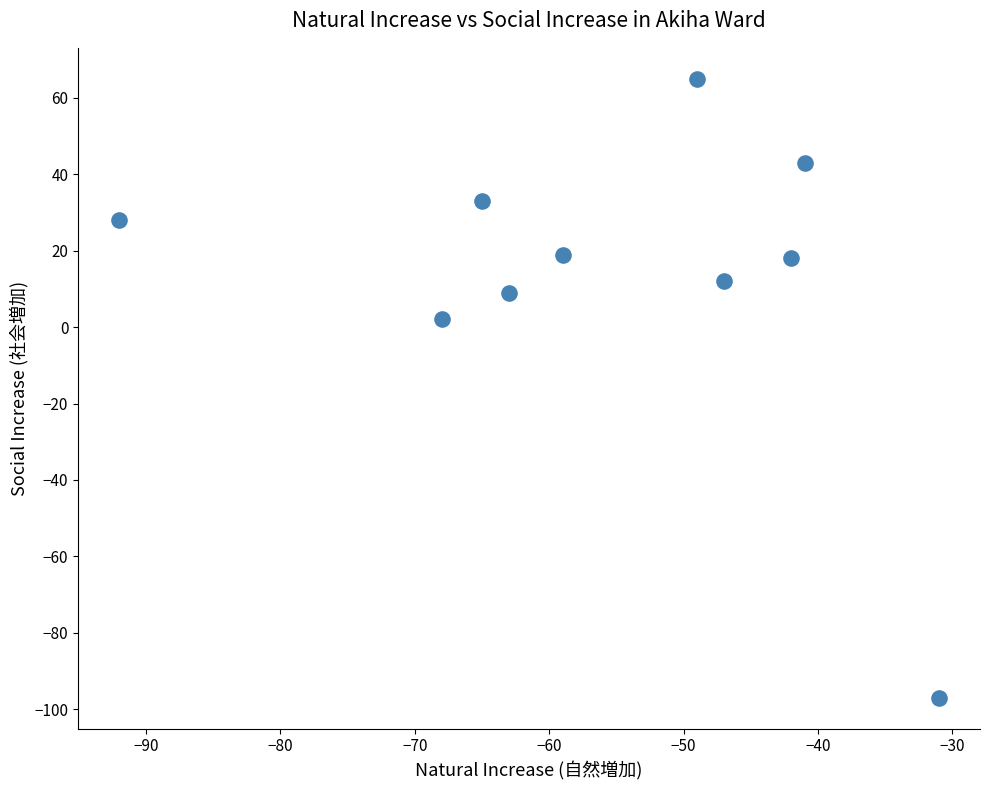

What is the average Y value?

13